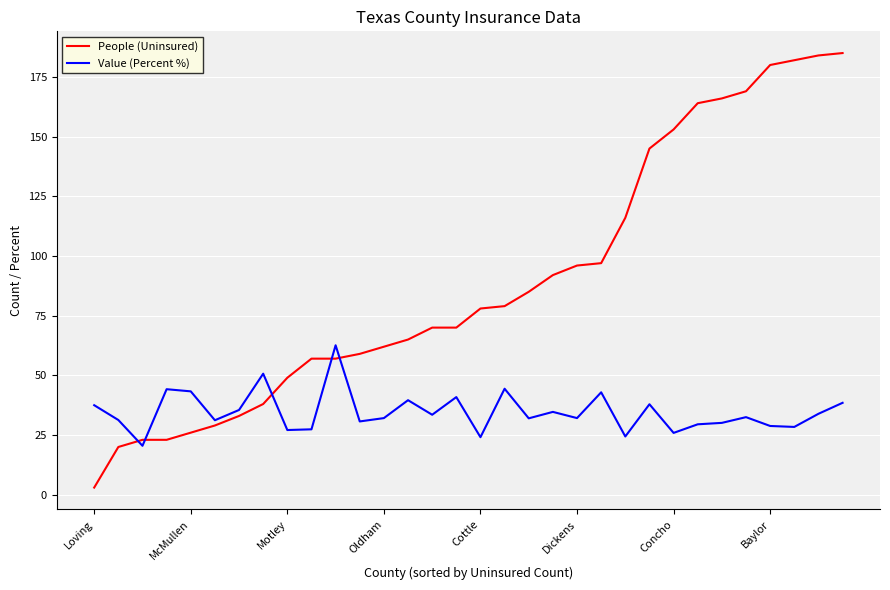

How many distinct data groups are displayed?

2